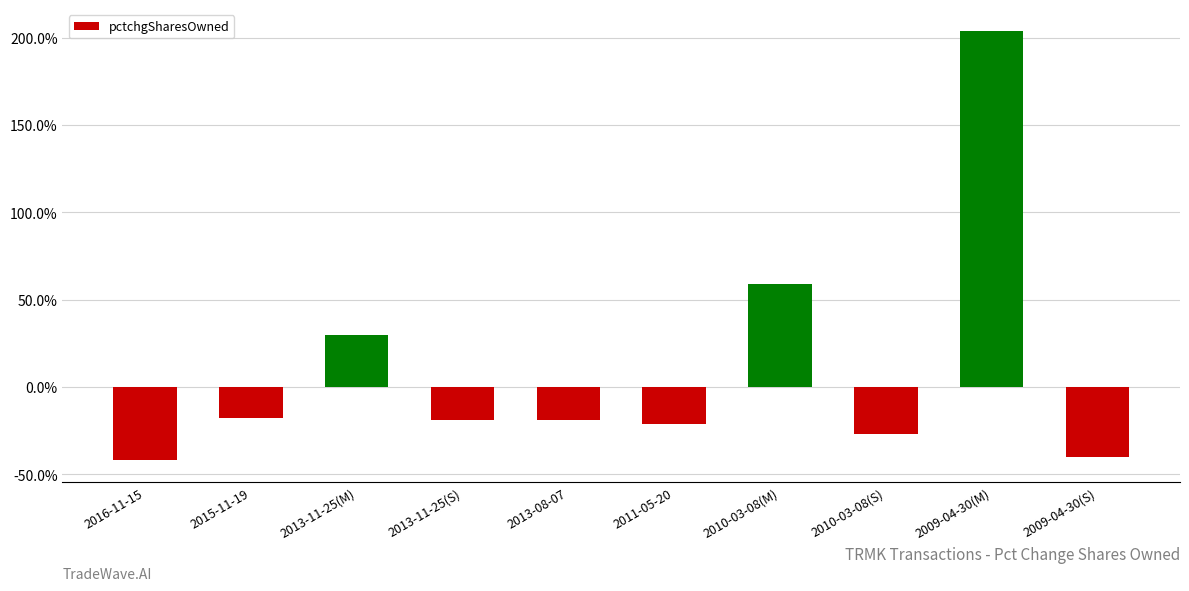

The value at 2013-08-07 is -19. True or false?

True